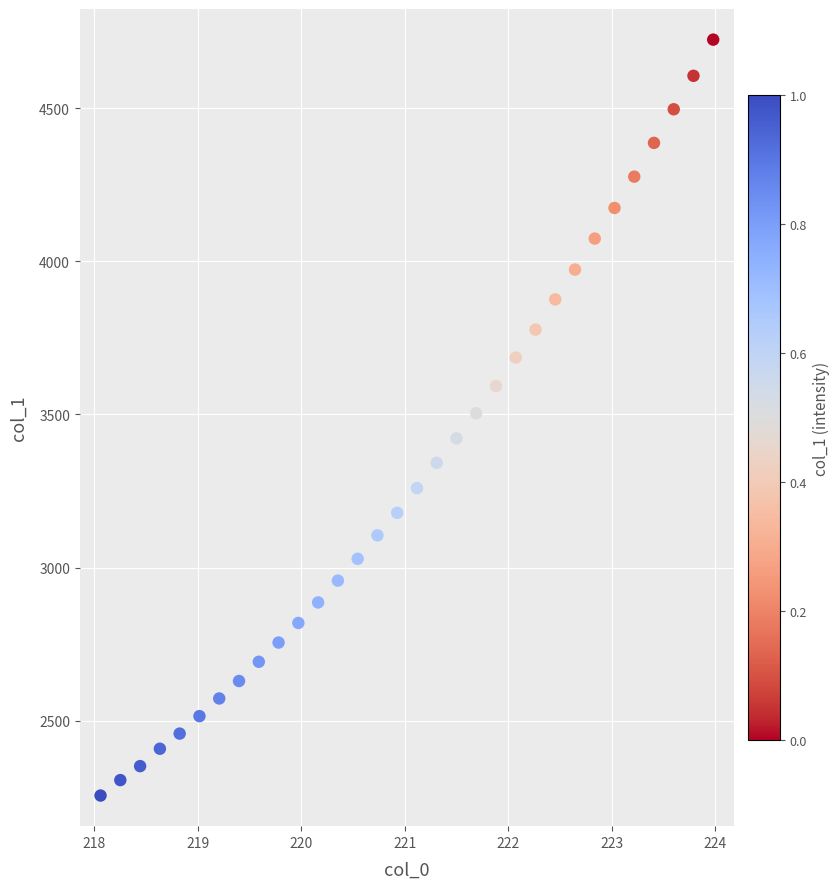

What is the range of X values (max minus min)?

5.9